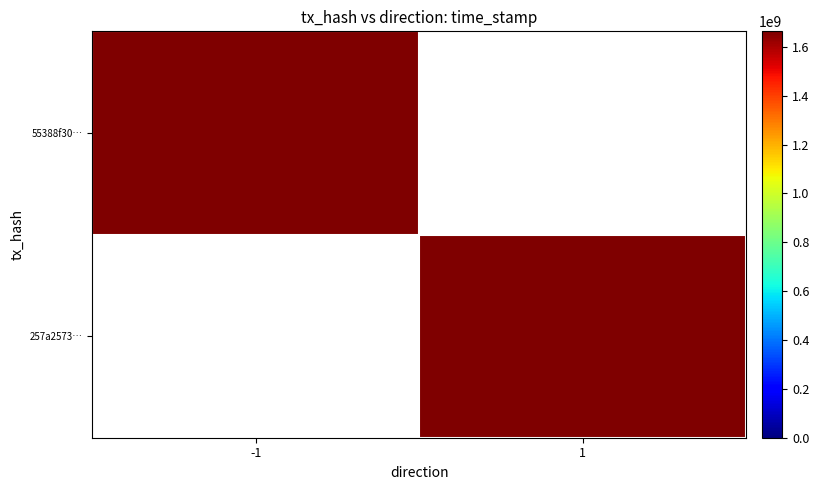

Rank the categories by 257a2573… value from lowest to highest.

-1, 1